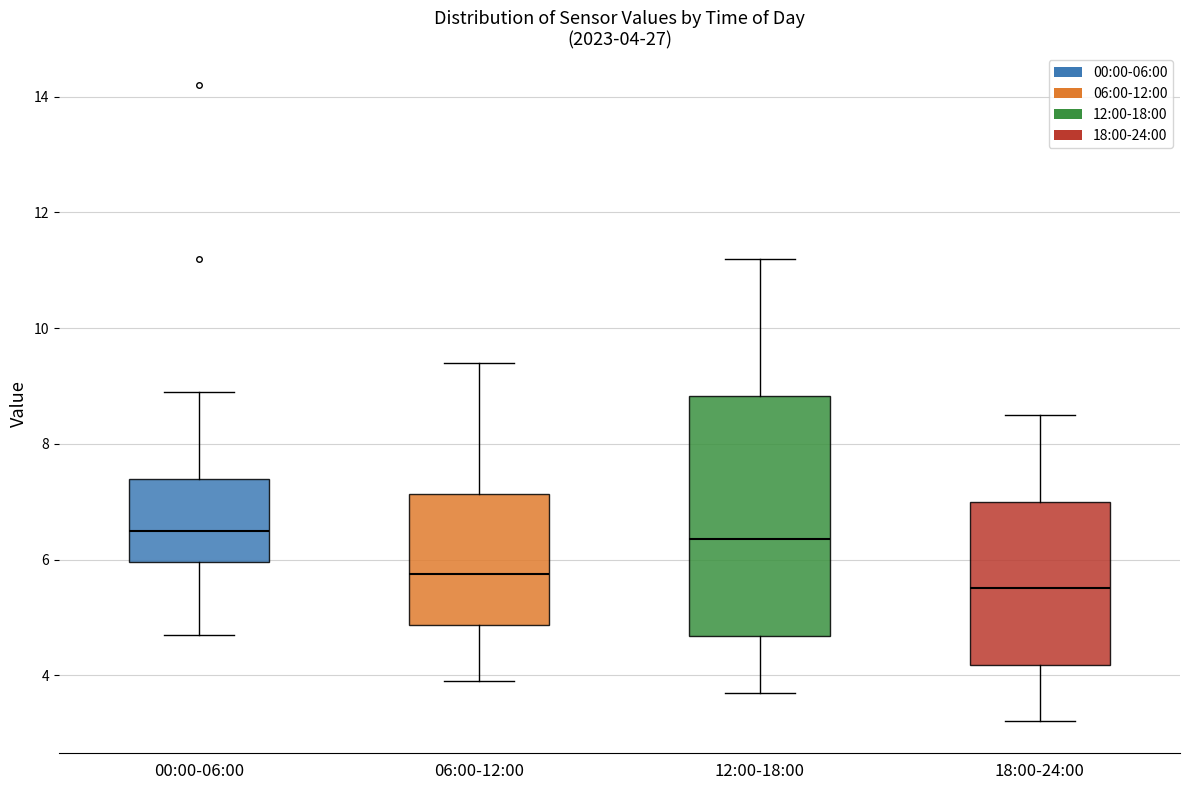

Which box's median line is the lowest?

18:00-24:00